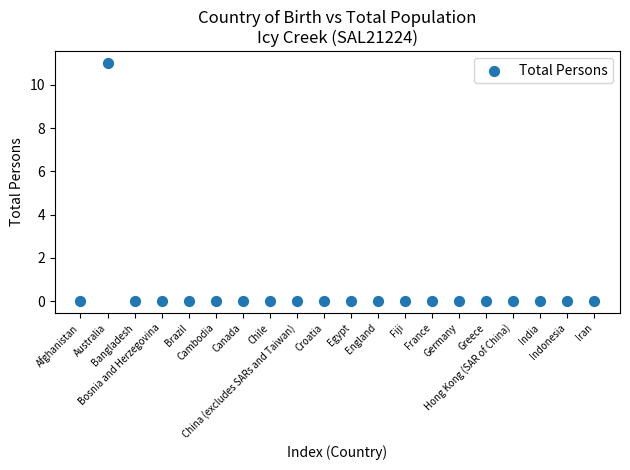

What is the range of Y values (max minus min)?

11